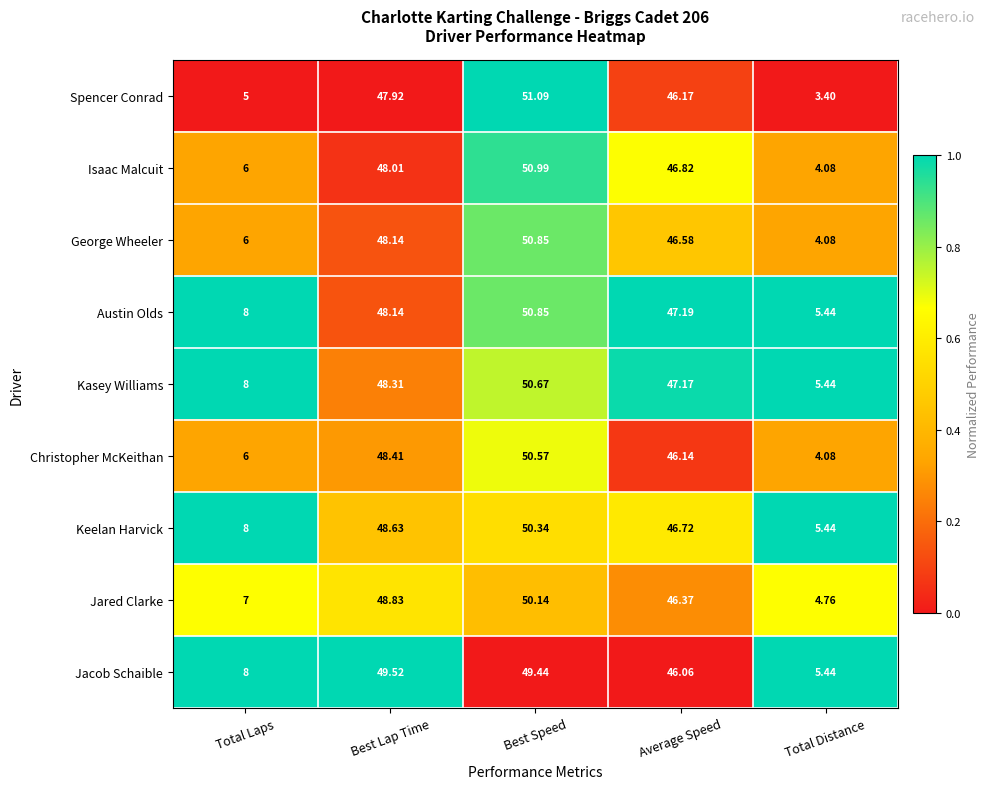

Where is George Wheeler nearest to the value 27?

Average Speed